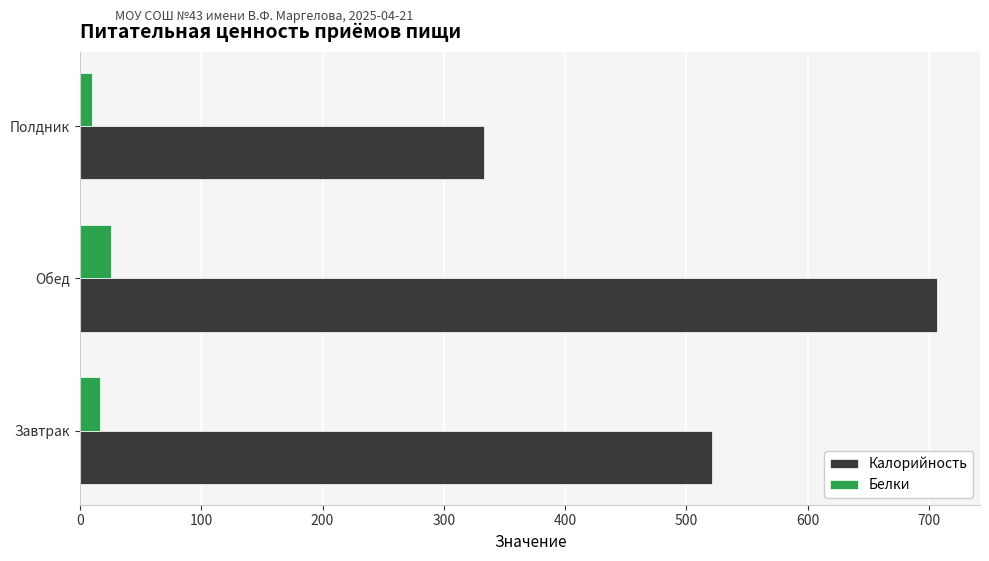

What is the maximum value shown in the chart?

706.8